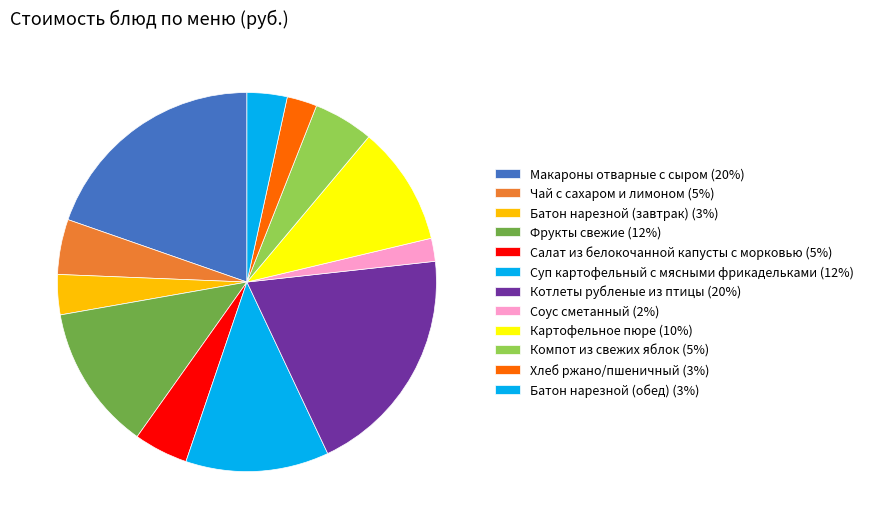

To the nearest percent, what percentage of the pie is Батон нарезной (обед)?

3%